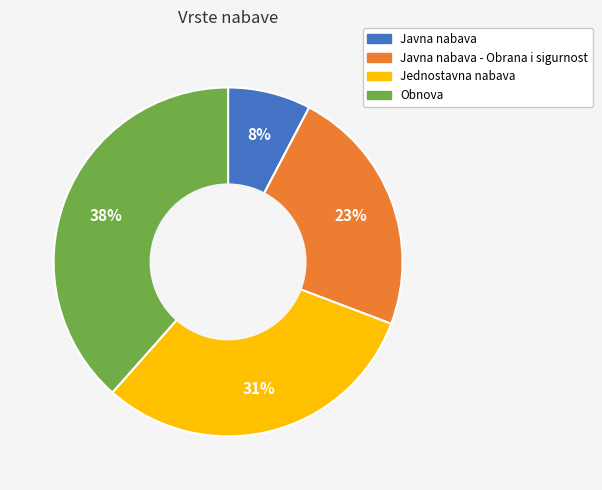

Is there a majority slice in this chart?

No